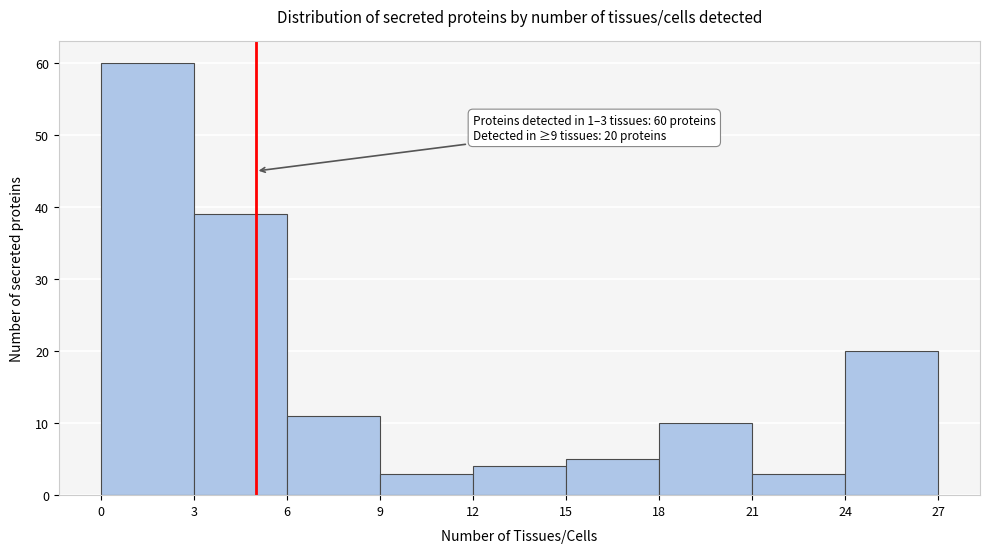

Over which range of the x-axis is the bar tallest?

0 to 3